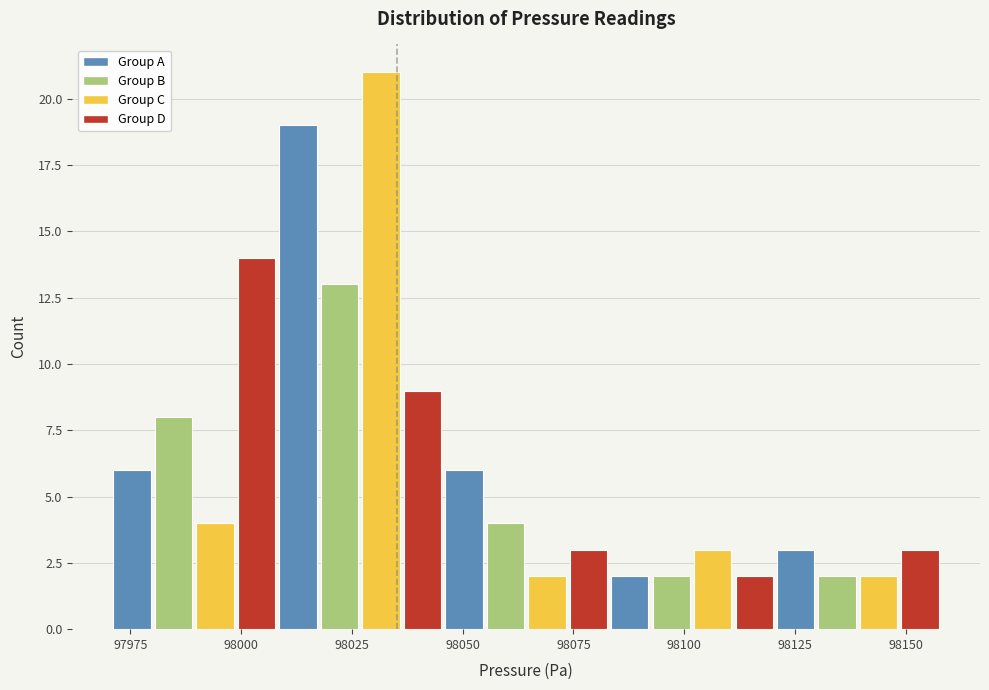

Read against the x-axis, roughly where is the centre of the tallest bar?

98030